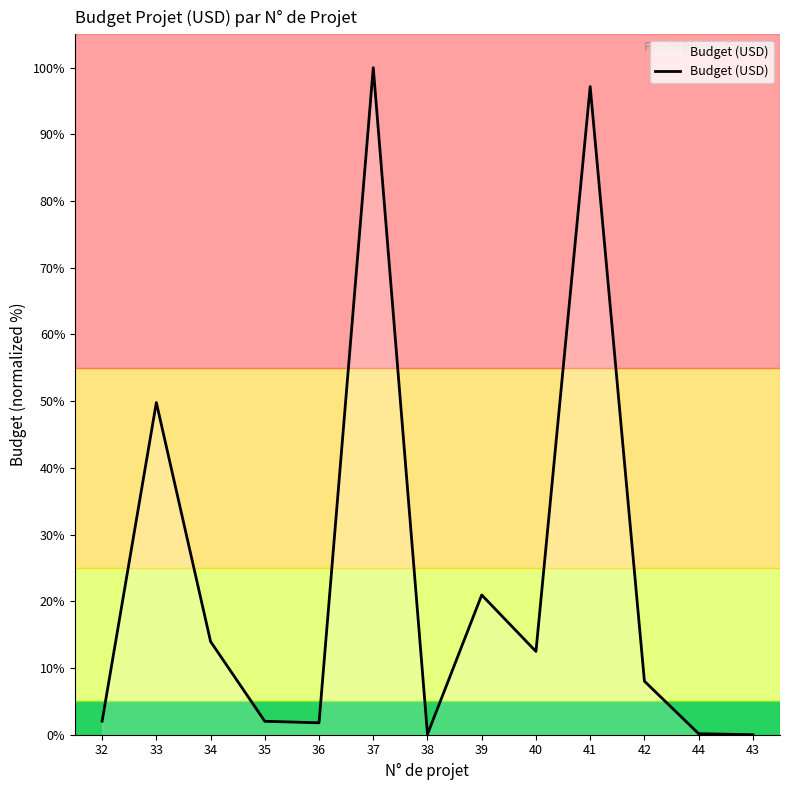

Which label corresponds to the largest value in the chart?

37